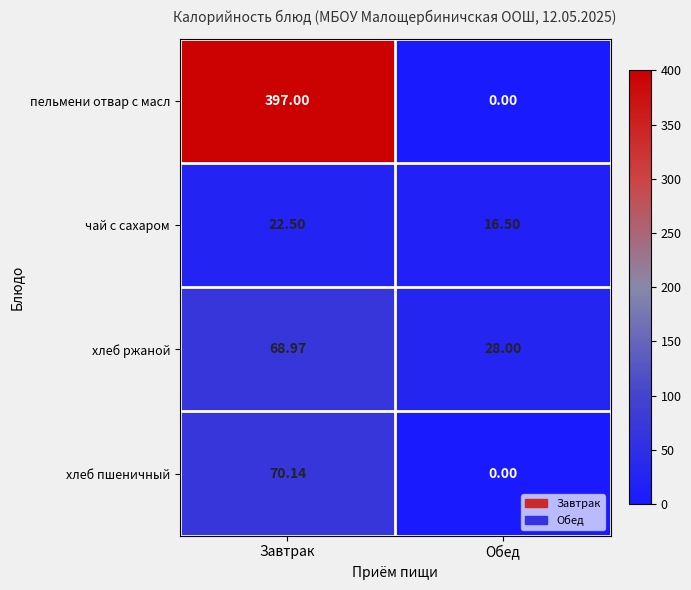

At which category is the sum across all series the highest?

Завтрак